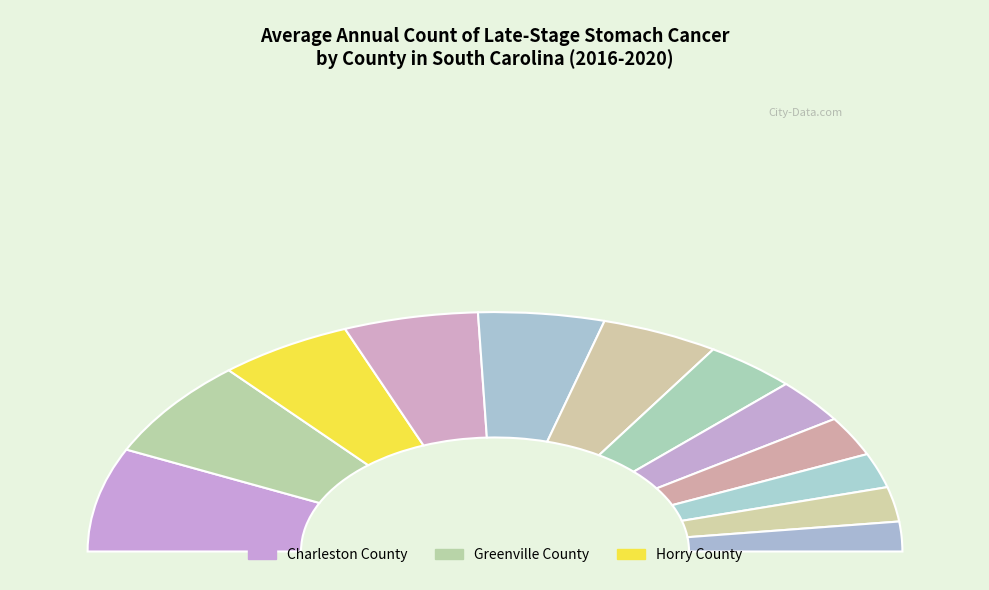

What is the change in value from Dorchester County to Florence County?

-1